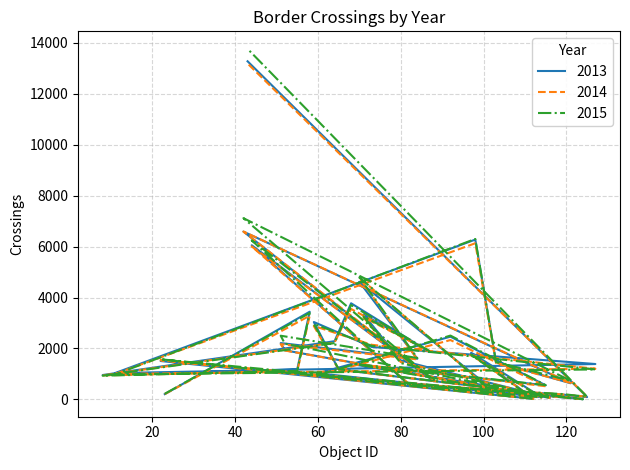

Which series has the largest total across all categories?

2015